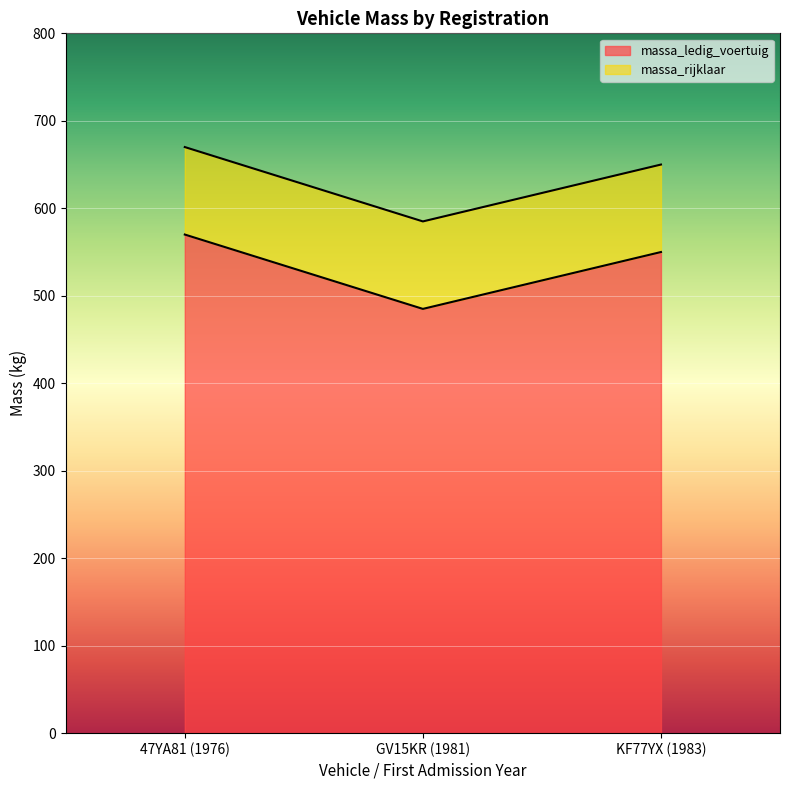

Reading right to left, transcribe all the data shown in this chart.

massa_ledig_voertuig: KF77YX (1983)=550	GV15KR (1981)=485	47YA81 (1976)=570
massa_rijklaar: KF77YX (1983)=650	GV15KR (1981)=585	47YA81 (1976)=670